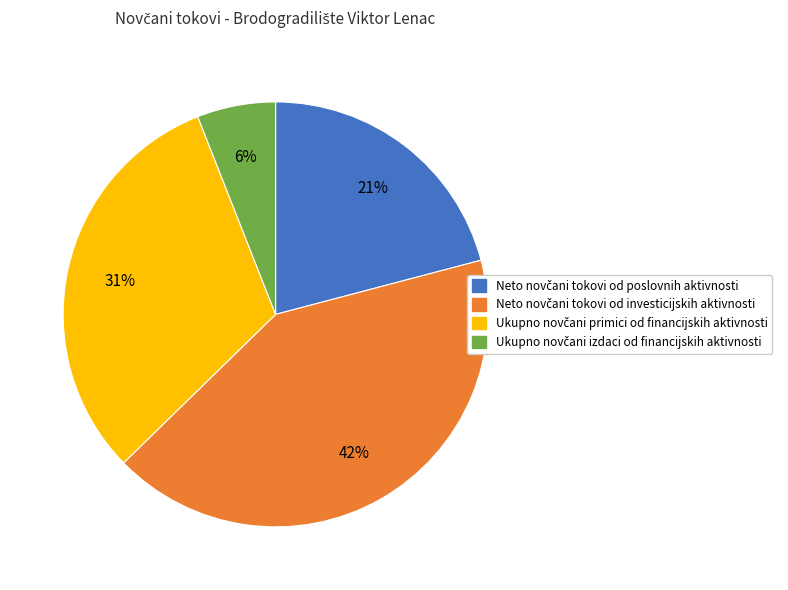

To the nearest percent, what is the average slice percentage?

25%